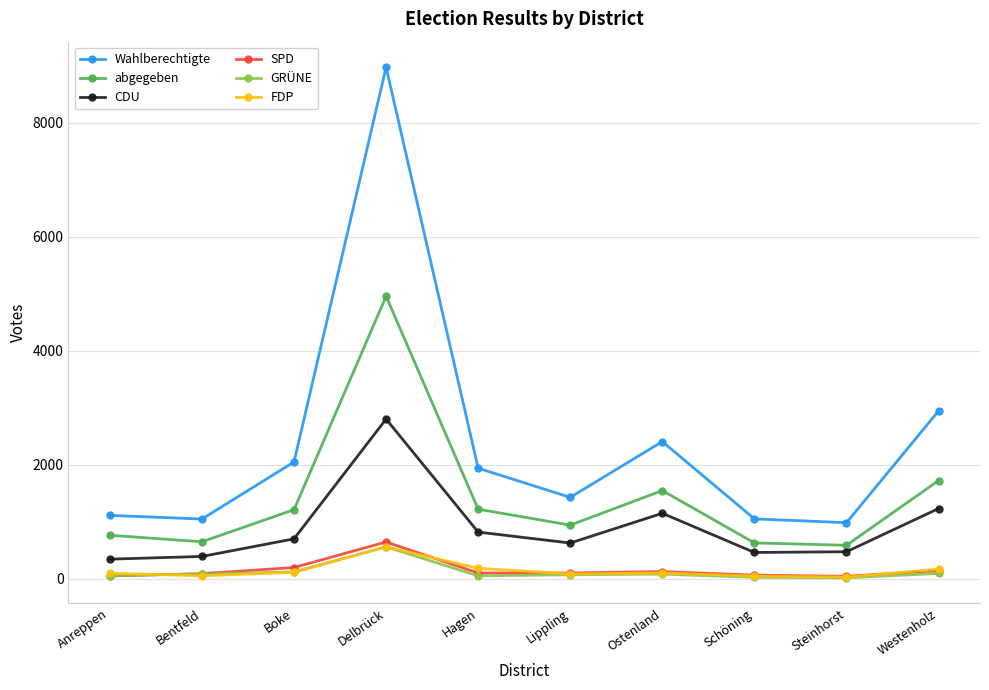

Is it true that abgegeben equals 761 at Anreppen?

True